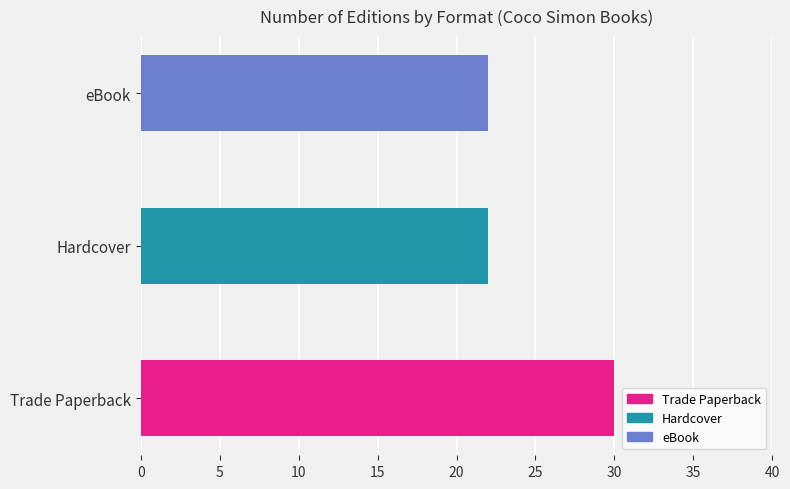

Reading top to bottom, extract all data points from this chart.

eBook=22	Hardcover=22	Trade Paperback=30